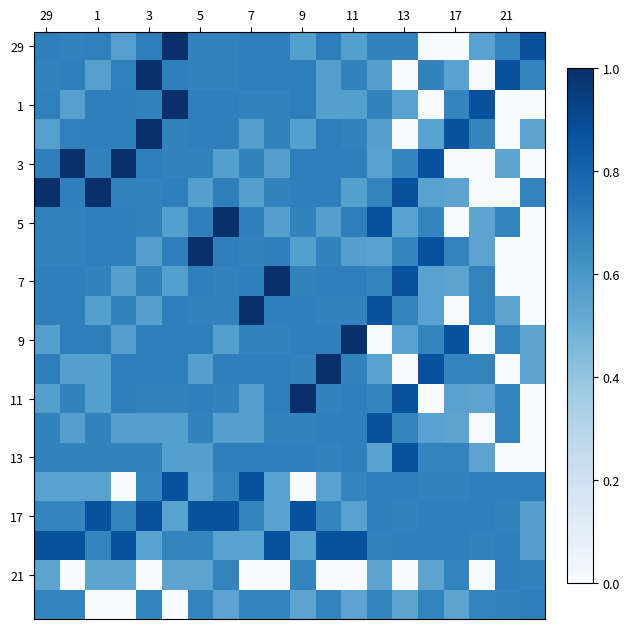

At which category does the chart reach its minimum across all series?

15